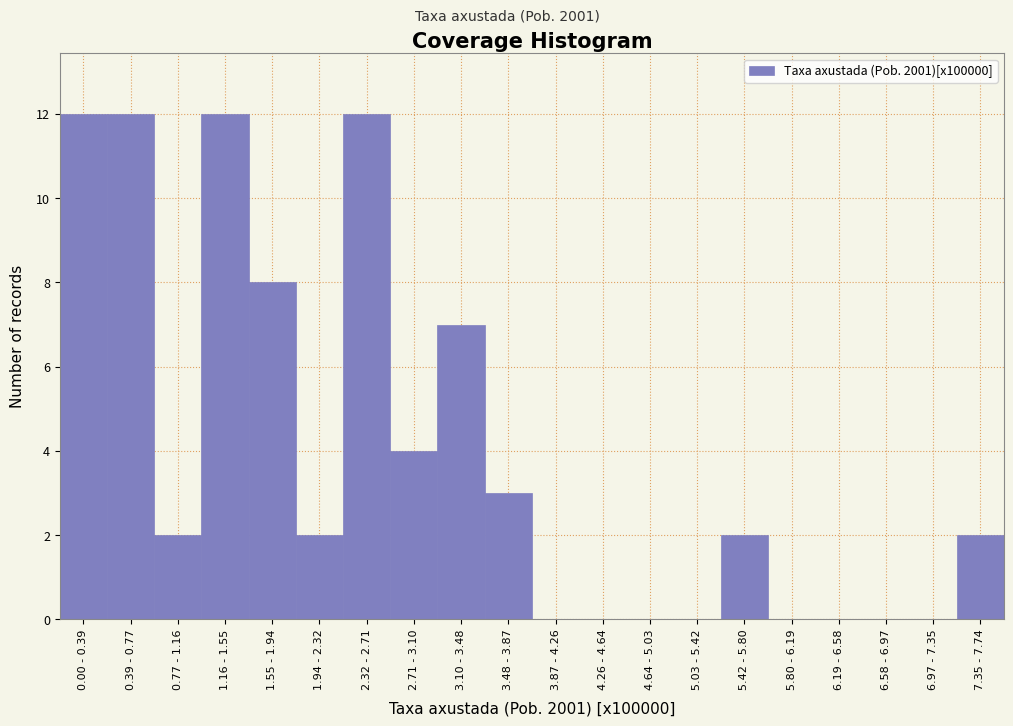

Reading left to right, list all the values displayed in this chart.

0.00 - 0.39=12	0.39 - 0.77=12	0.77 - 1.16=2	1.16 - 1.55=12	1.55 - 1.94=8	1.94 - 2.32=2	2.32 - 2.71=12	2.71 - 3.10=4	3.10 - 3.48=7	3.48 - 3.87=3	3.87 - 4.26=0	4.26 - 4.64=0	4.64 - 5.03=0	5.03 - 5.42=0	5.42 - 5.80=2	5.80 - 6.19=0	6.19 - 6.58=0	6.58 - 6.97=0	6.97 - 7.35=0	7.35 - 7.74=2